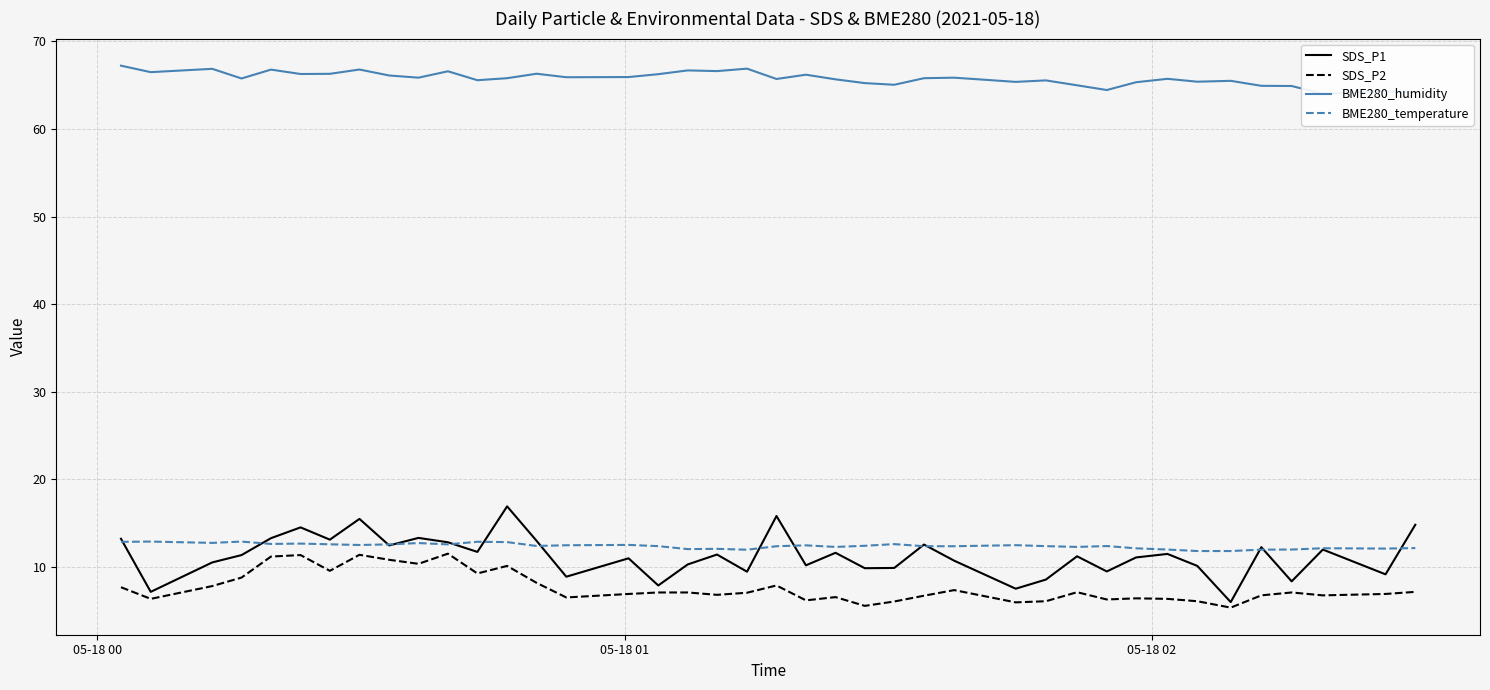

Does the chart have visible grid lines?

Yes